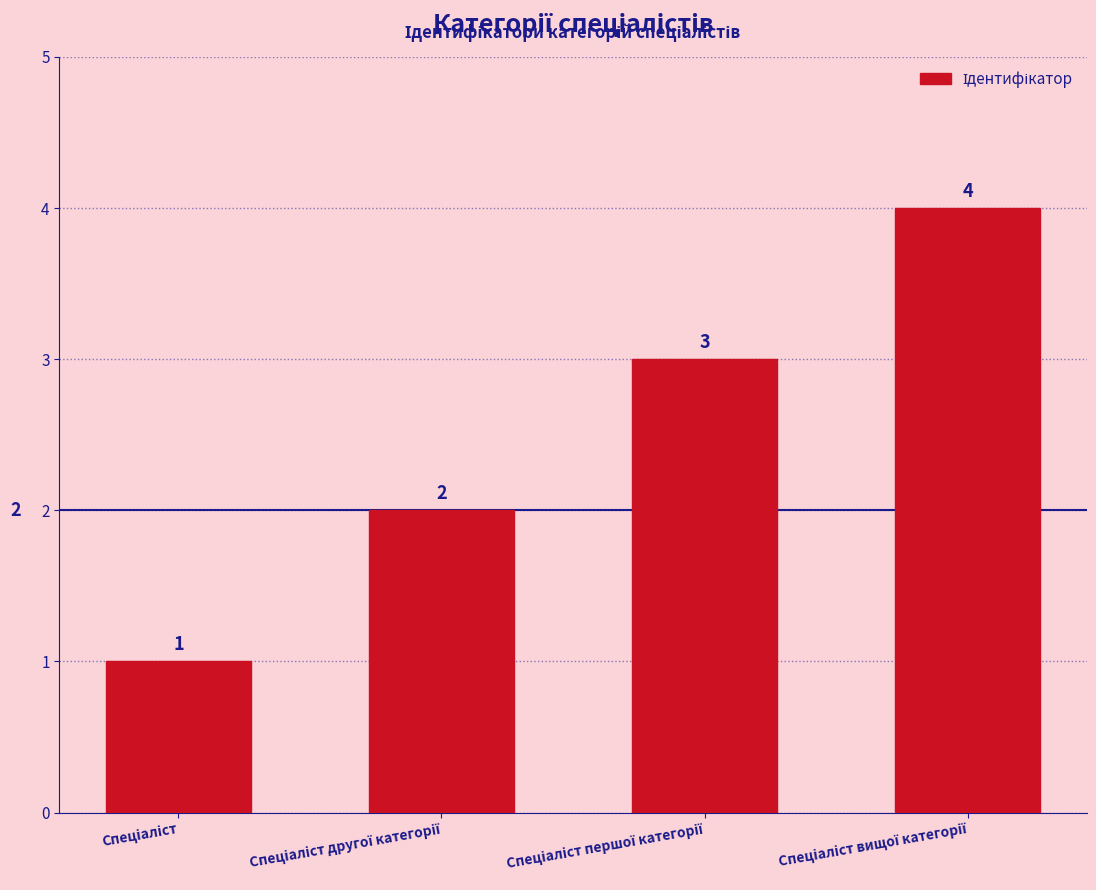

How many values are between 2 and 4?

3